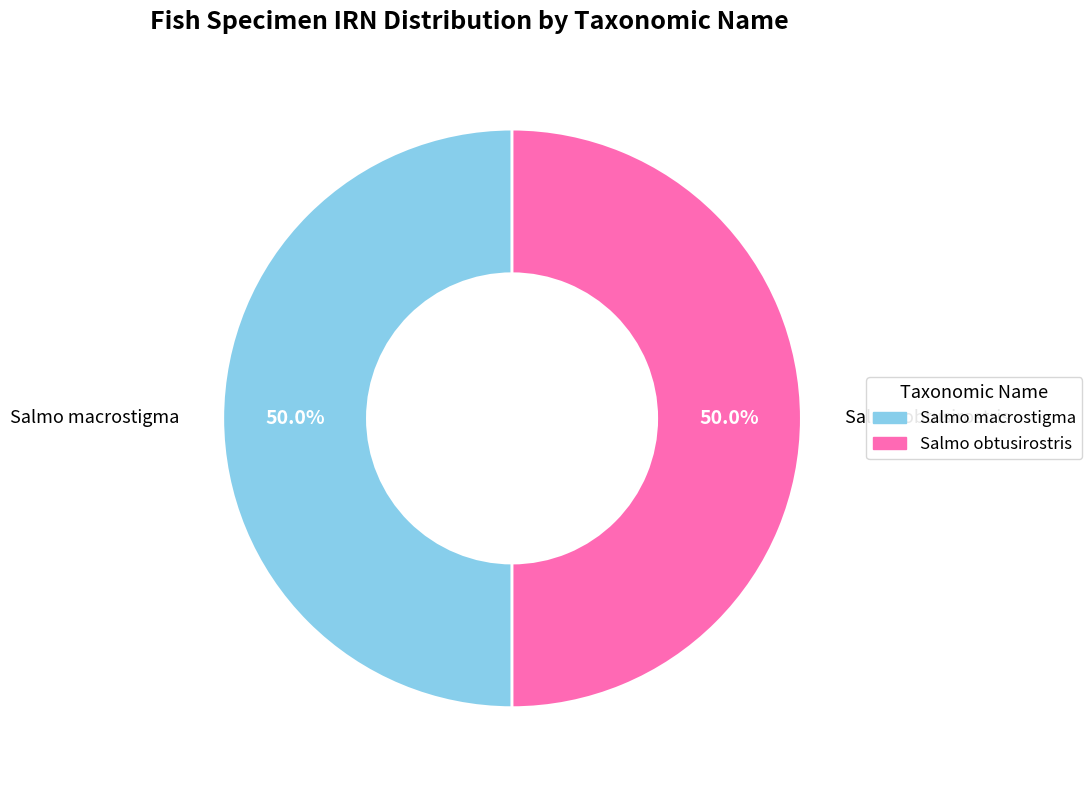

What is the total percentage of Salmo macrostigma and Salmo obtusirostris?

100.0%